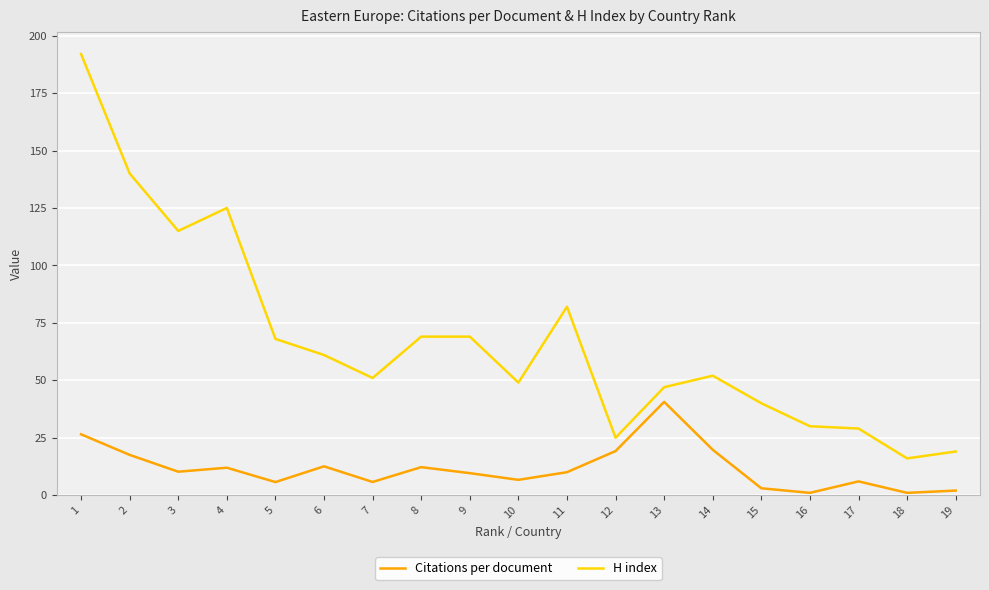

True or false: Citations per document and H index intersect in this chart.

False